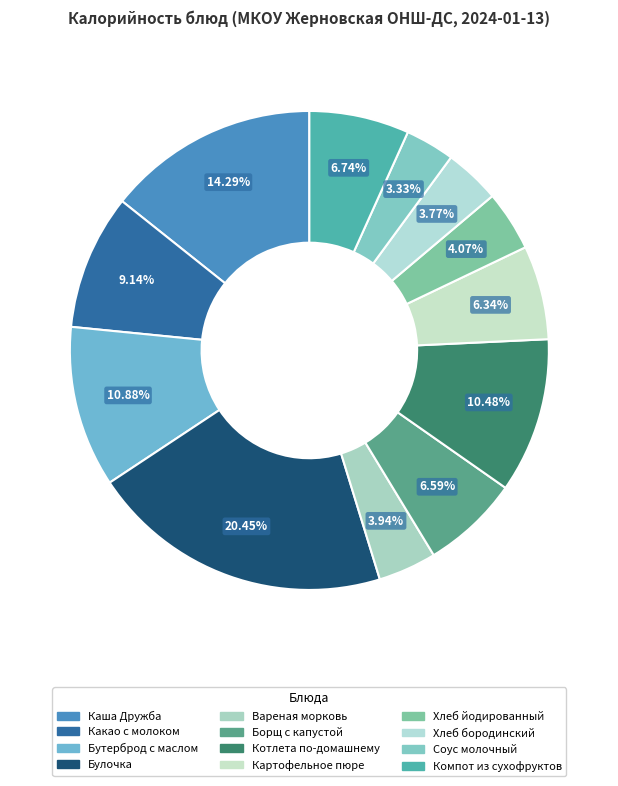

Is there a majority slice in this chart?

No